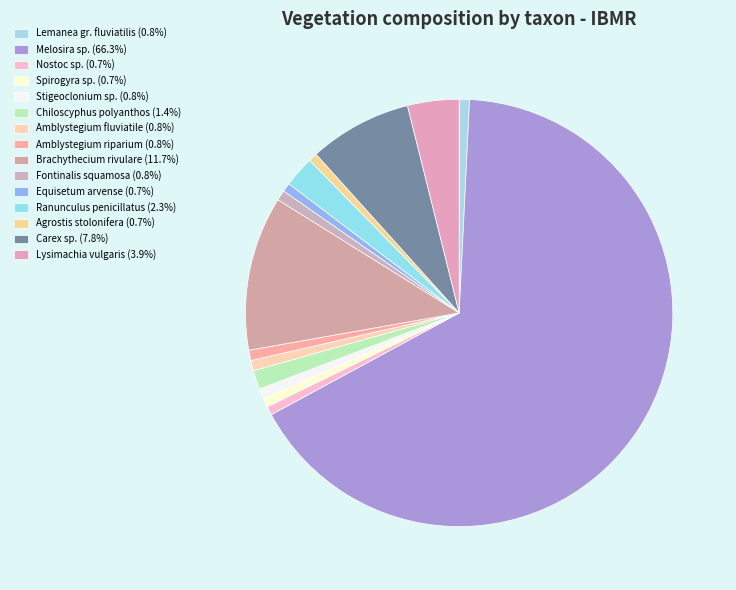

Which has a higher value, Melosira sp. or Ranunculus penicillatus?

Melosira sp.